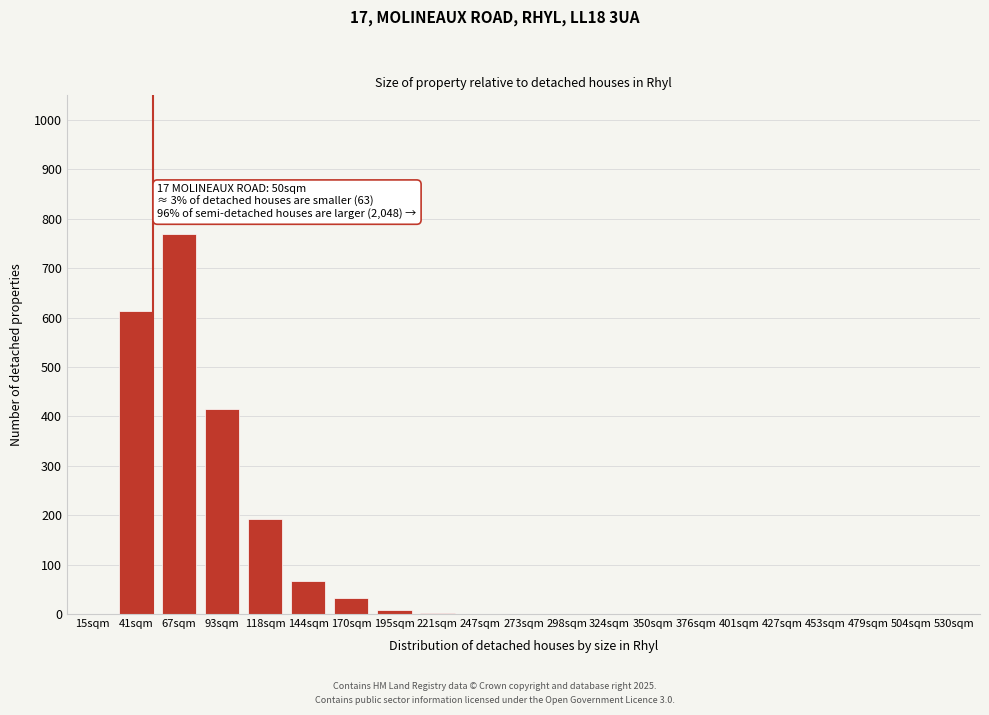

Where is the data nearest to the value 385?

93sqm